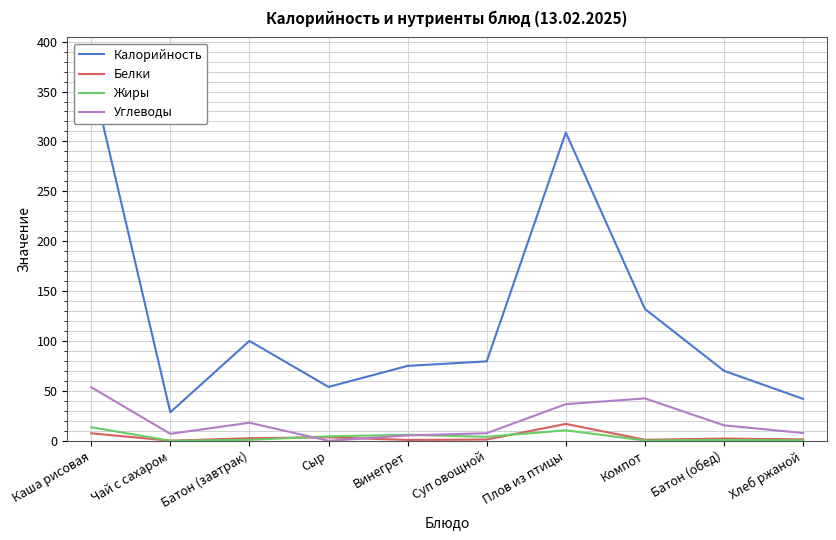

What is the difference between the maximum and minimum values in the Белки series?

16.8